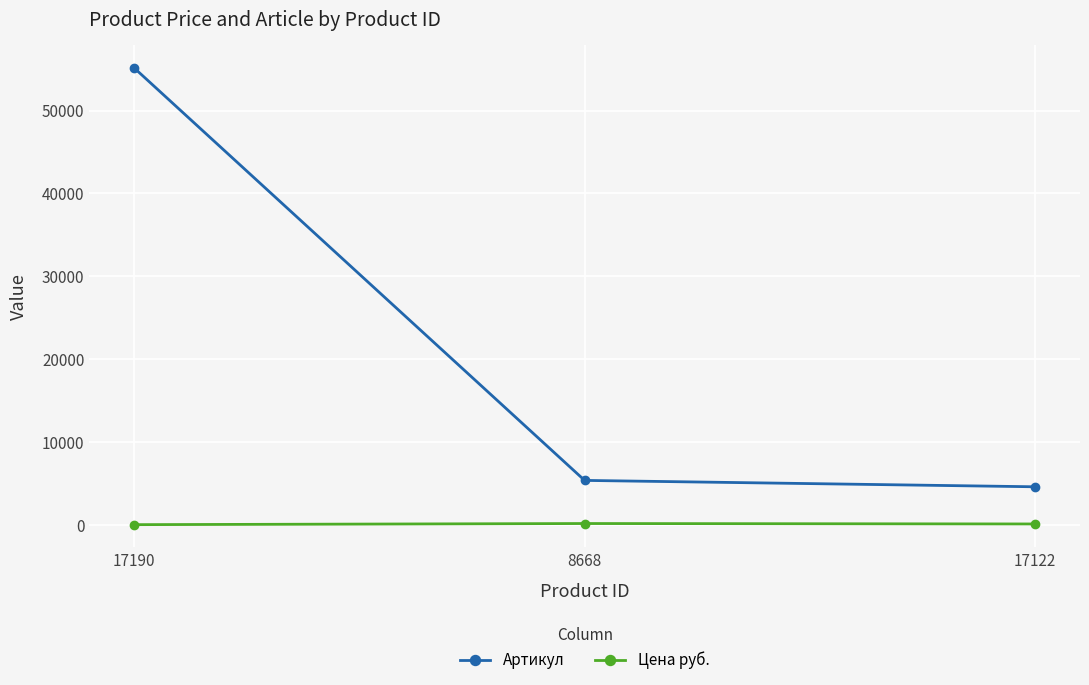

Between 17190 and 17122, which series saw the biggest shift?

Артикул